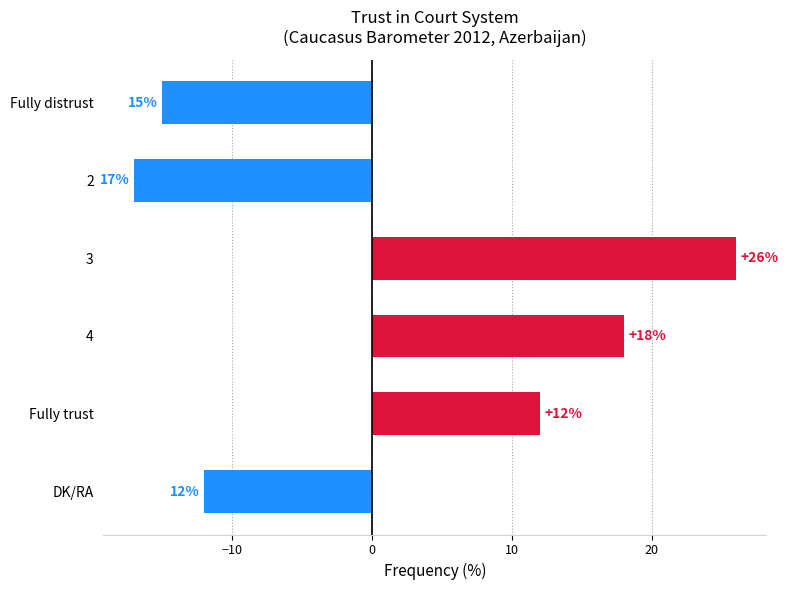

Is it true that the value at Fully trust is 12?

True